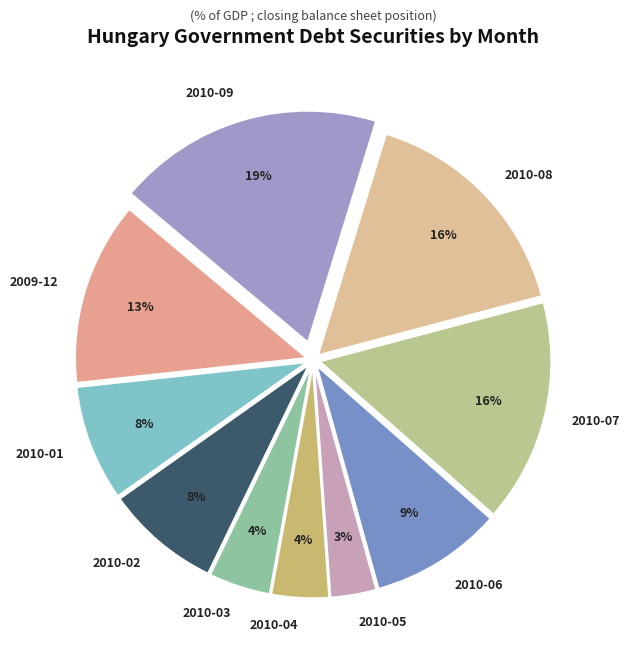

To the nearest percent, what percentage of the pie is 2010-07?

16%